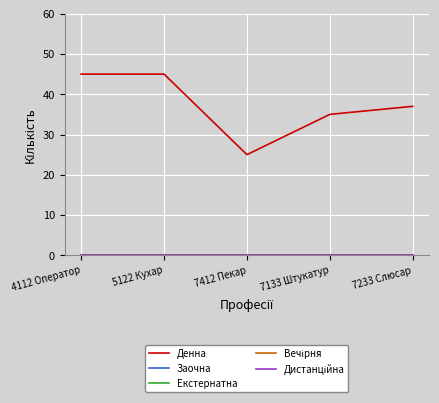

List the labels in order of Екстернатна value, smallest first.

4112 Оператор, 5122 Кухар, 7412 Пекар, 7133 Штукатур, 7233 Слюсар